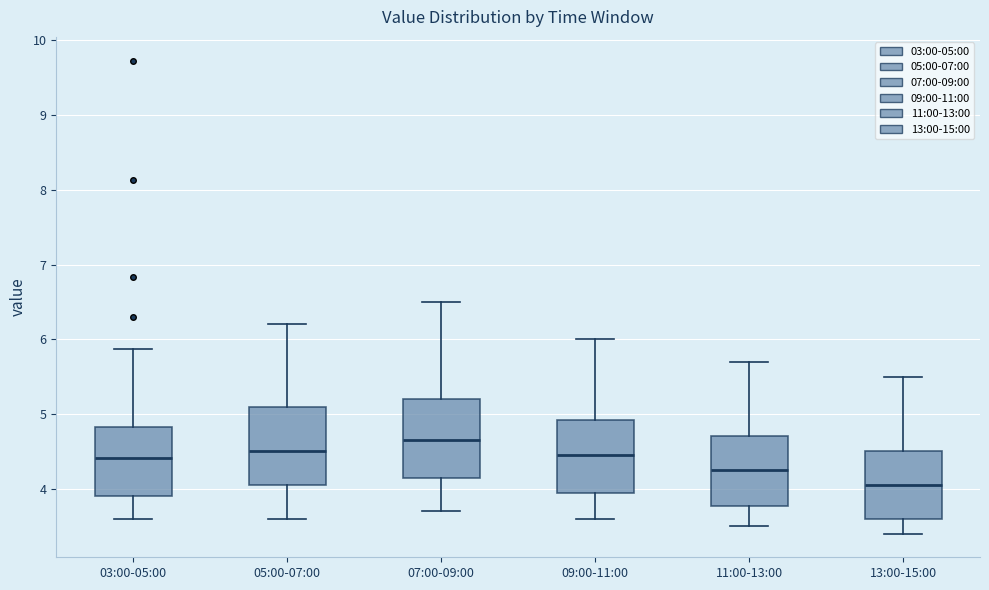

Reading left to right, read every box against the y-axis: the position of its median line, the range the box covers, and the ends of its whiskers. The values are not printed on the chart, so give them approximately, as read against the axis.

03:00-05:00: median 4.4, box 3.9 to 4.8, whiskers 3.6 to 5.9
05:00-07:00: median 4.5, box 4.1 to 5.1, whiskers 3.6 to 6.2
07:00-09:00: median 4.7, box 4.2 to 5.2, whiskers 3.7 to 6.5
09:00-11:00: median 4.5, box 4.0 to 4.9, whiskers 3.6 to 6.0
11:00-13:00: median 4.3, box 3.8 to 4.7, whiskers 3.5 to 5.7
13:00-15:00: median 4.1, box 3.6 to 4.5, whiskers 3.4 to 5.5